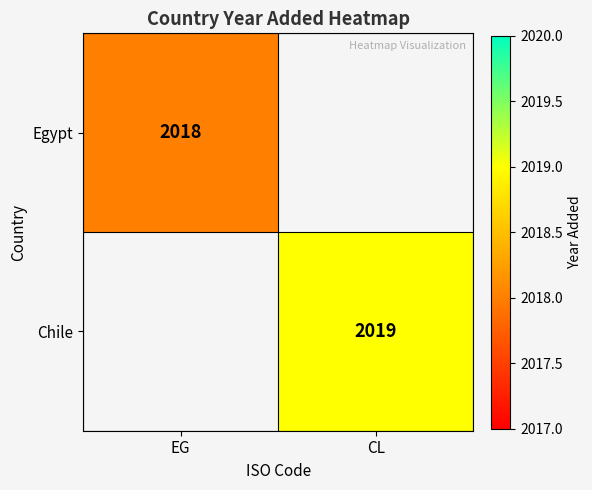

Is it true that Egypt equals 2018 at EG?

True